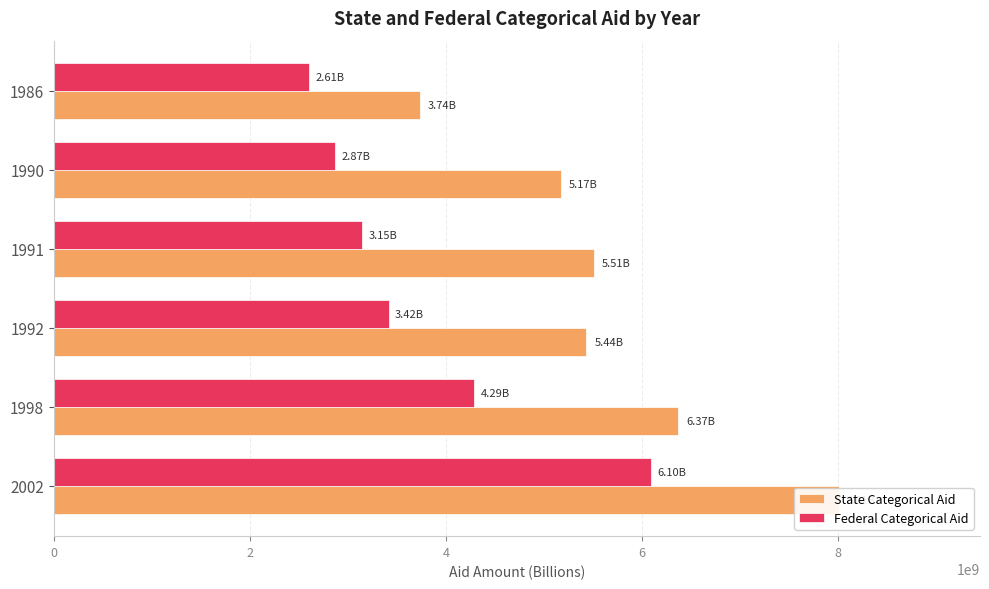

How many bars are there in total?

12